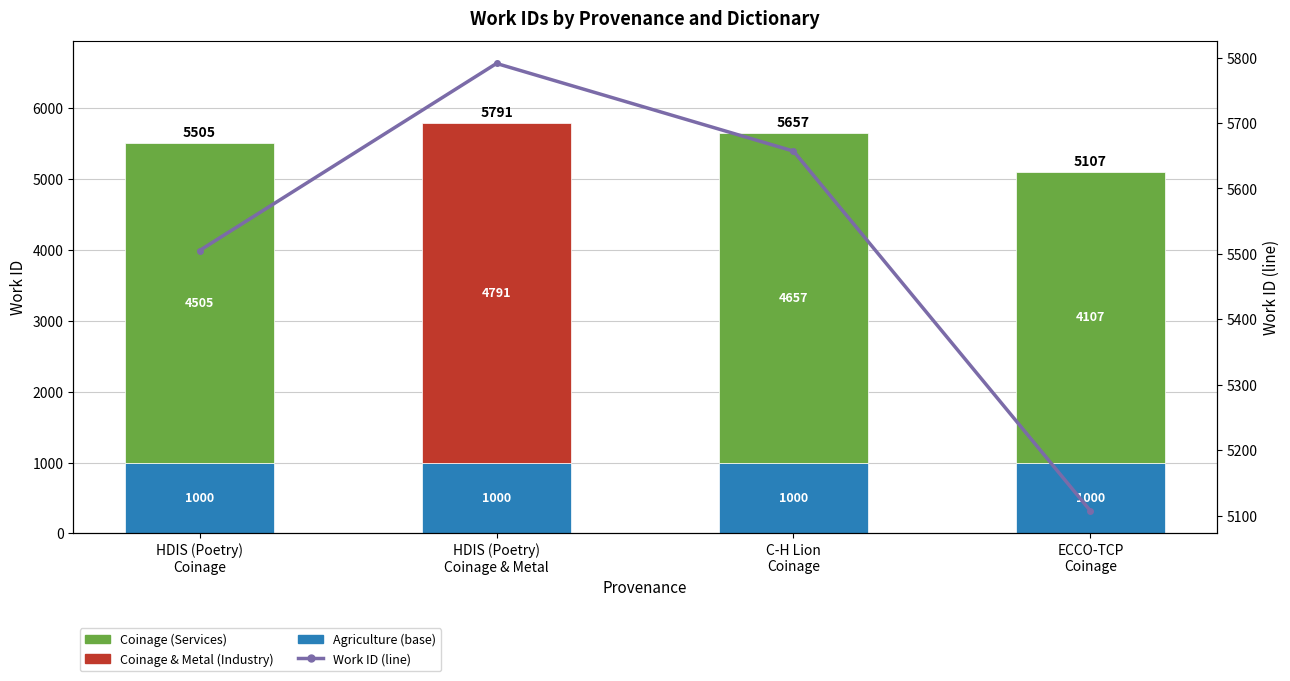

Which series has the largest range (max minus min)?

Services / Industry